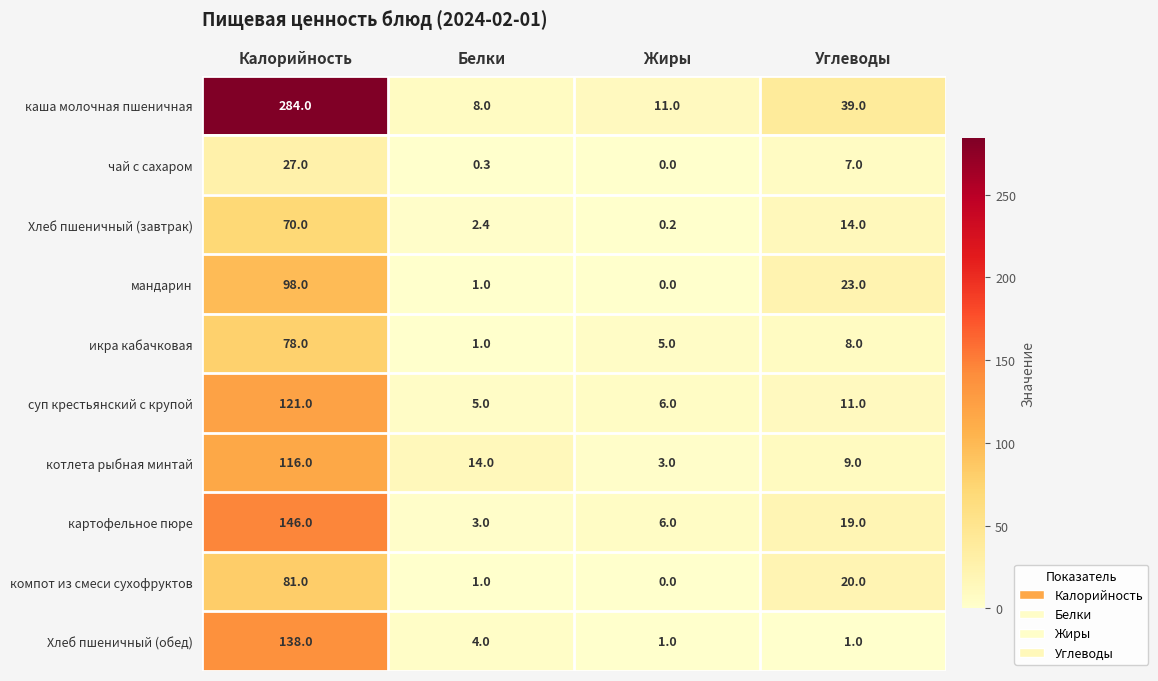

What is the sum of the чай с сахаром values at Углеводы and Белки?

7.3